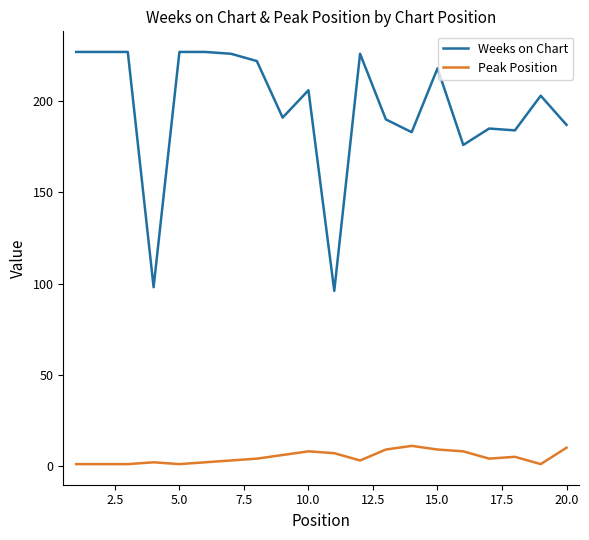

What is the maximum value shown in the chart?

227